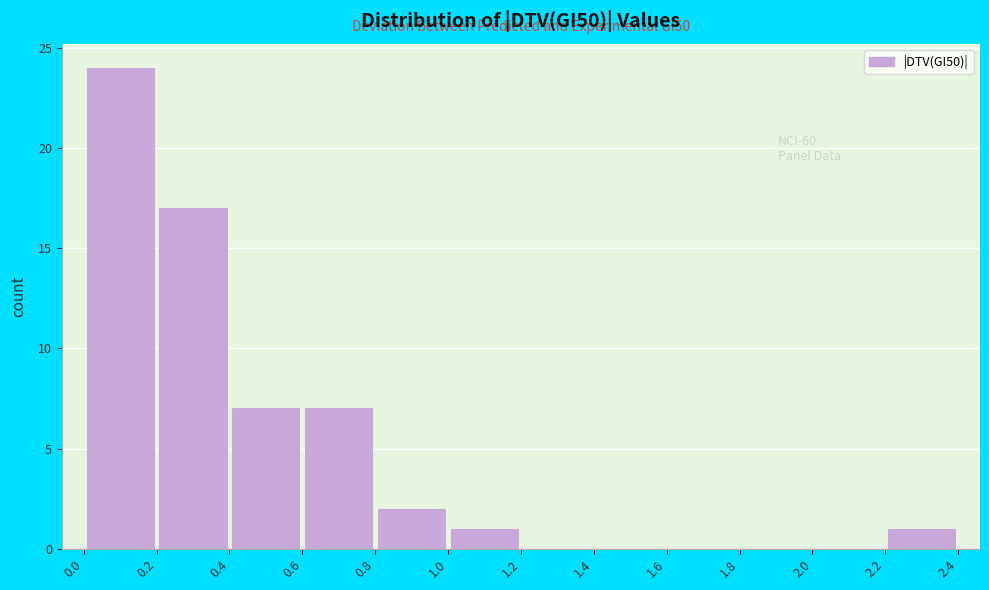

Over which range of the x-axis is the bar tallest?

0.0 to 0.2